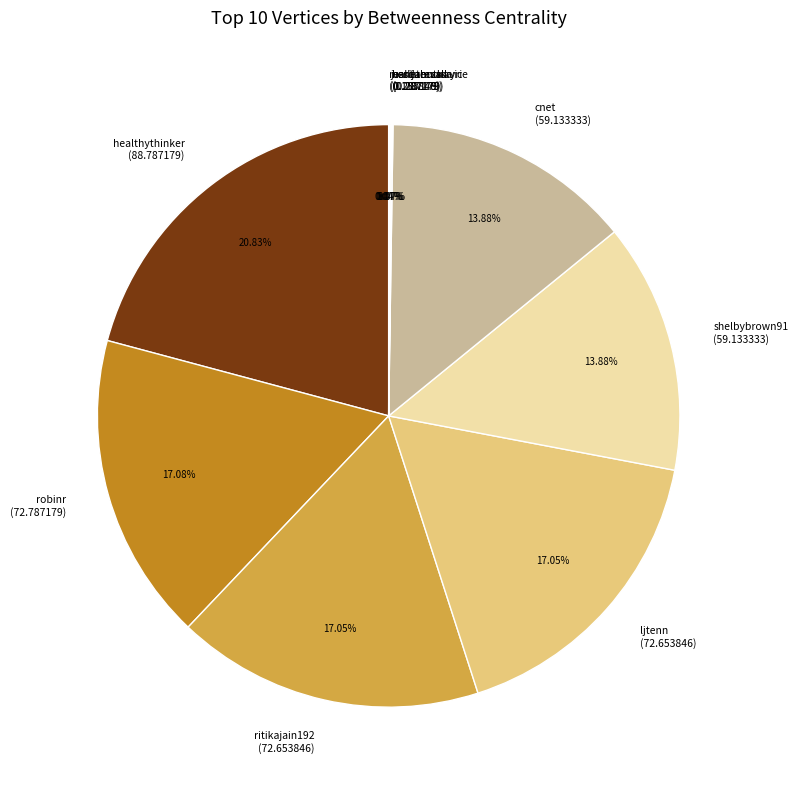

What is the ratio of the value at shelbybrown91 to the value at robinr?

0.8